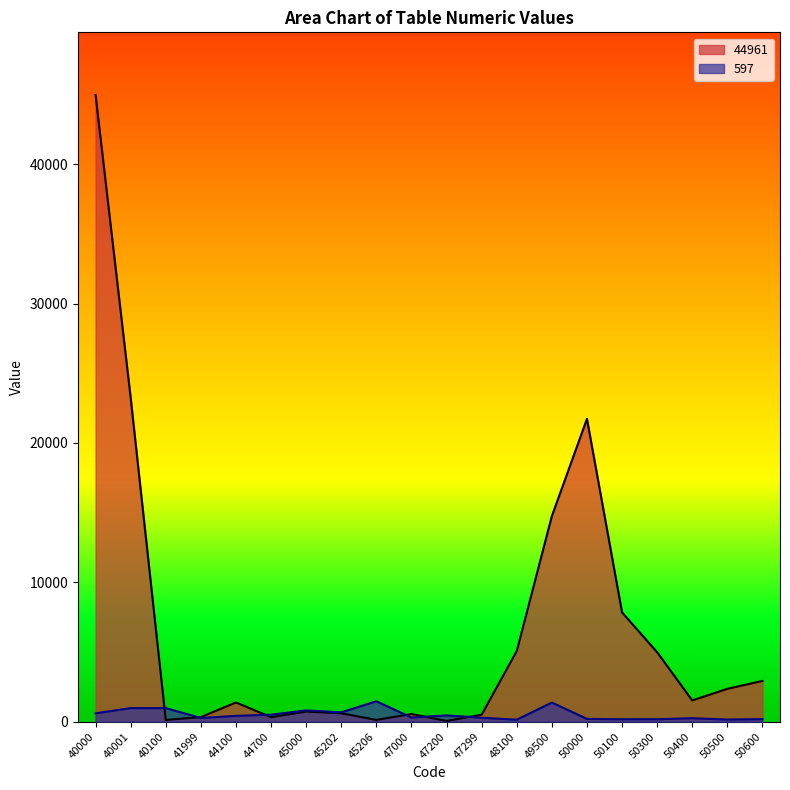

Where do 44961 and 597 first cross each other?

40001 and 40100